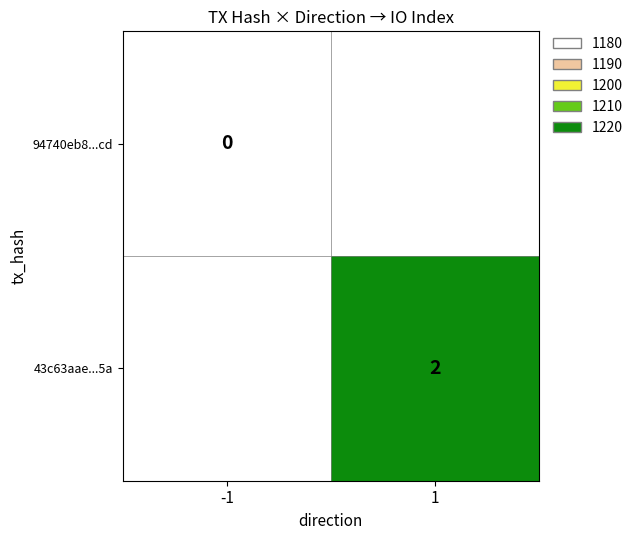

The 43c63aae...5a series shows 2 at 1. True or false?

True